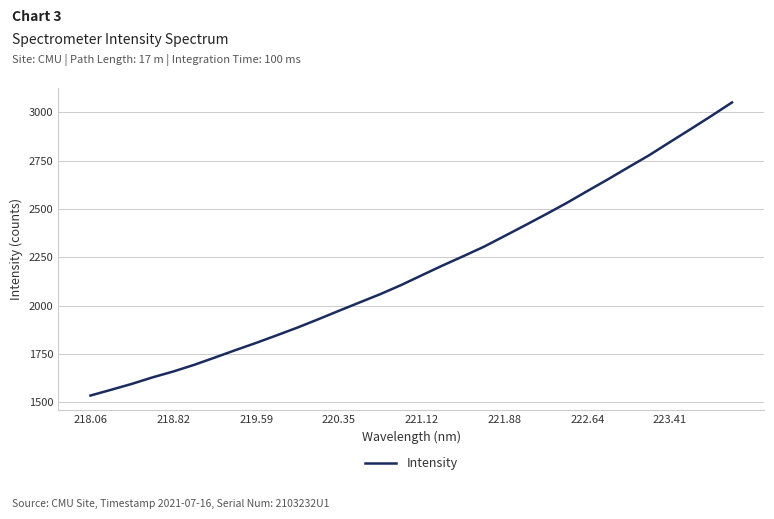

What is the smallest value displayed?

1534.3